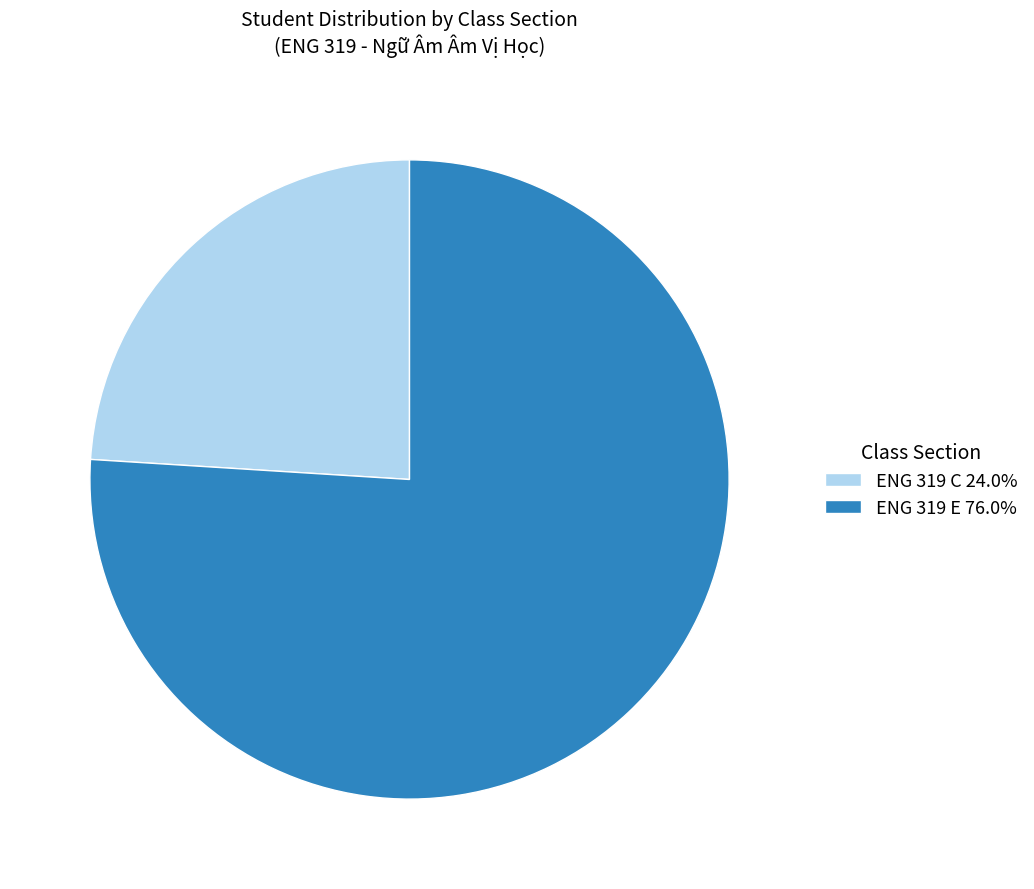

How many slices are in this pie chart?

2